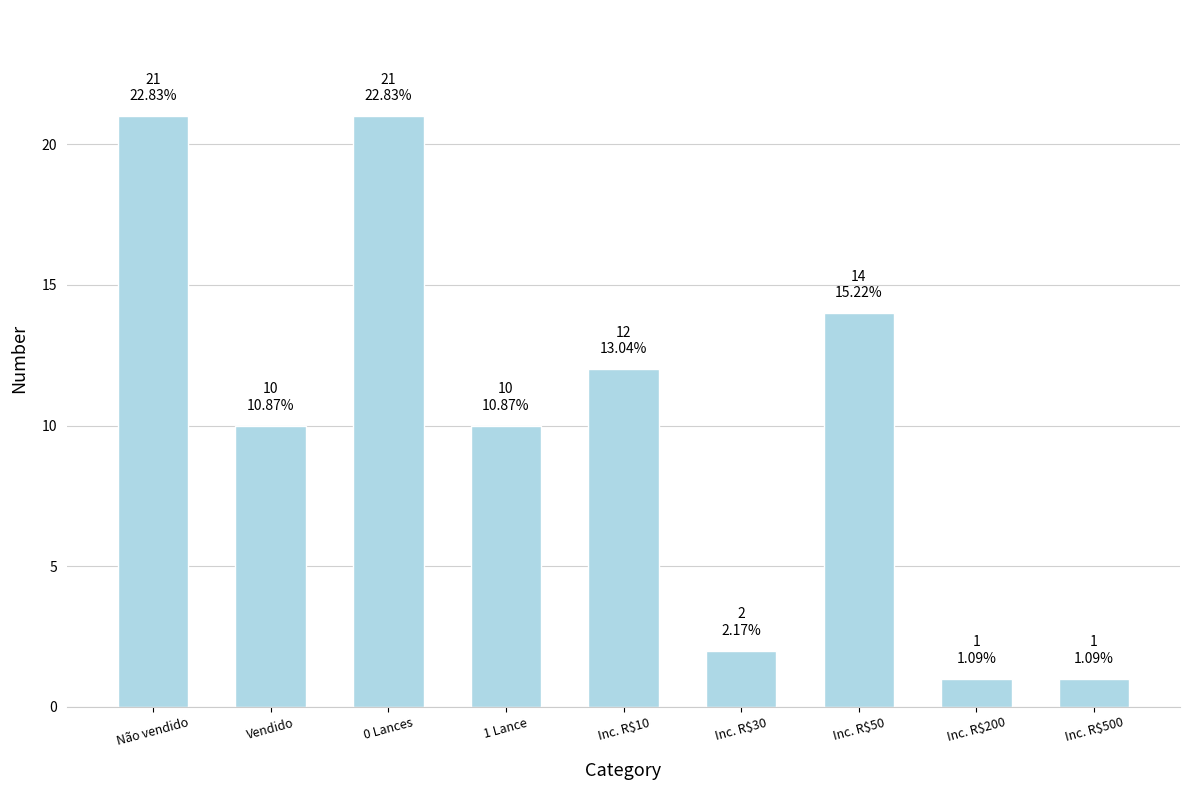

What is the change in value from Não vendido to Inc. R$10?

-9